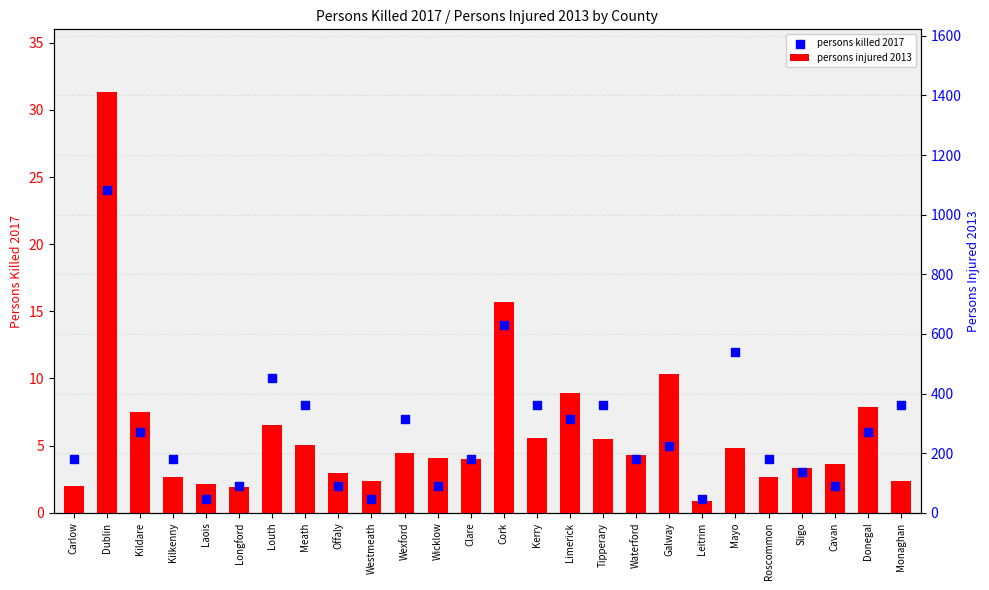

Which series has the largest total across all categories?

persons injured 2013